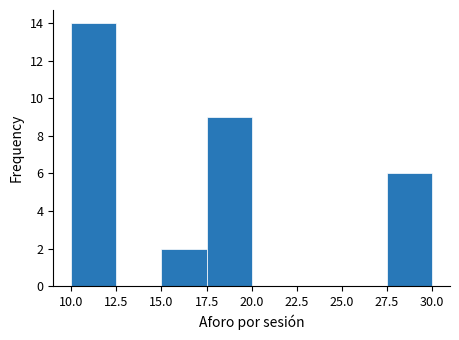

Reading left to right, list every bar in this chart as the range it spans on the x-axis followed by its height. The values are not printed on the chart, so give them approximately, as read against the axis.

10.0 to 12.5: 14
12.5 to 15.0: 0
15.0 to 17.5: 2
17.5 to 20.0: 9
20.0 to 22.5: 0
22.5 to 25.0: 0
25.0 to 27.5: 0
27.5 to 30.0: 6